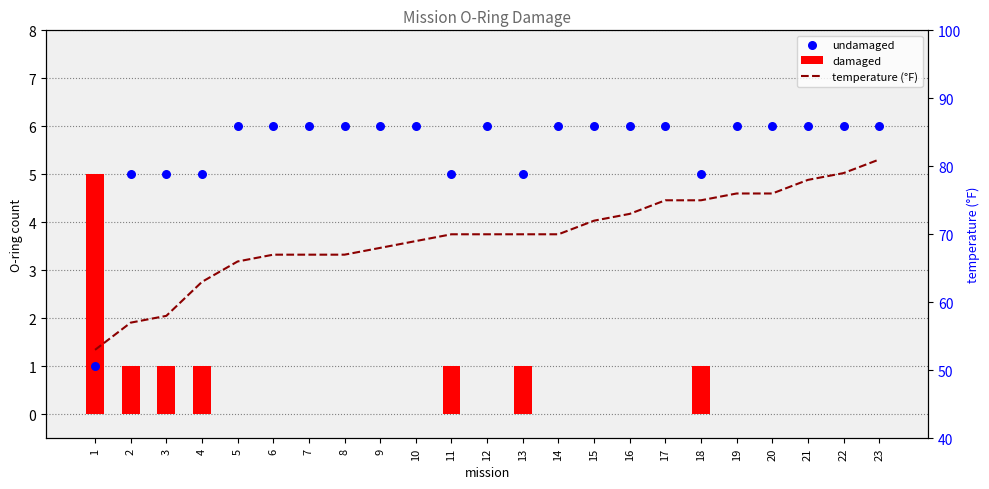

Is the value of undamaged at 19 greater than the value of damaged at 9?

Yes